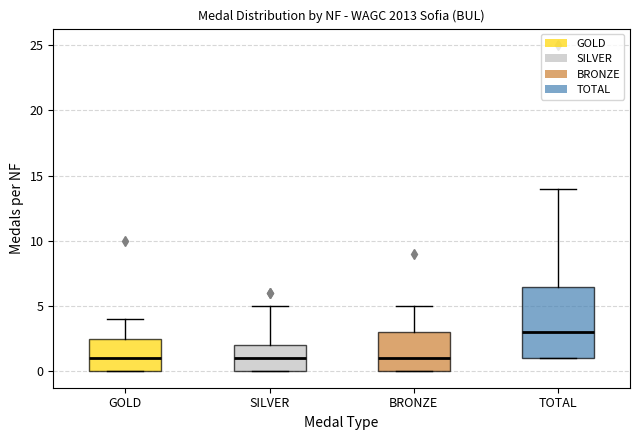

Comparing the boxes themselves (not the whiskers), which one is the tallest?

TOTAL